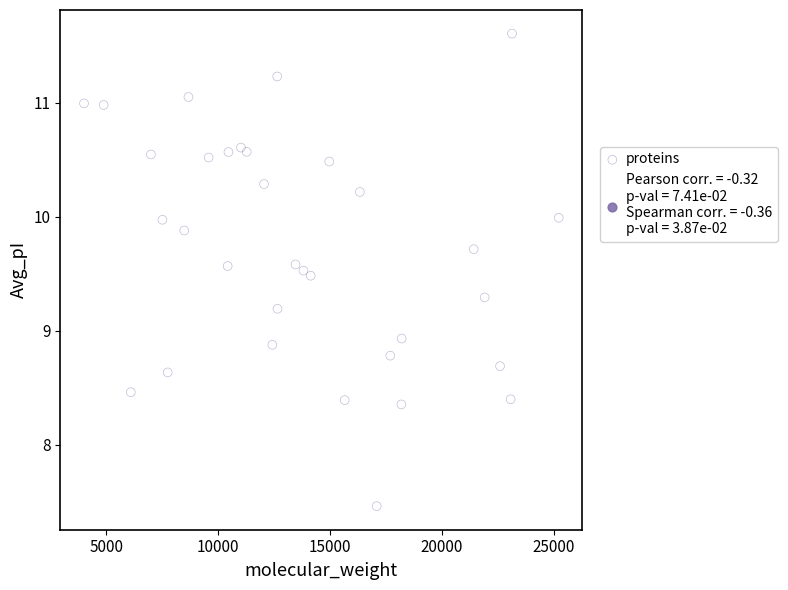

What Y value in the scatter plot is closest to 9?

8.9